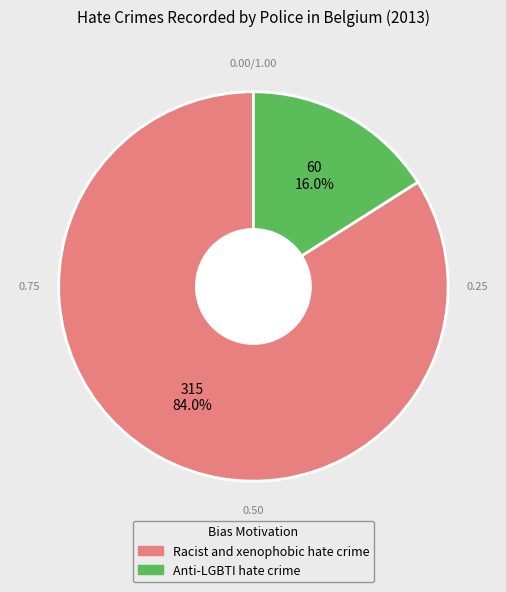

Does any single category account for the majority?

Yes